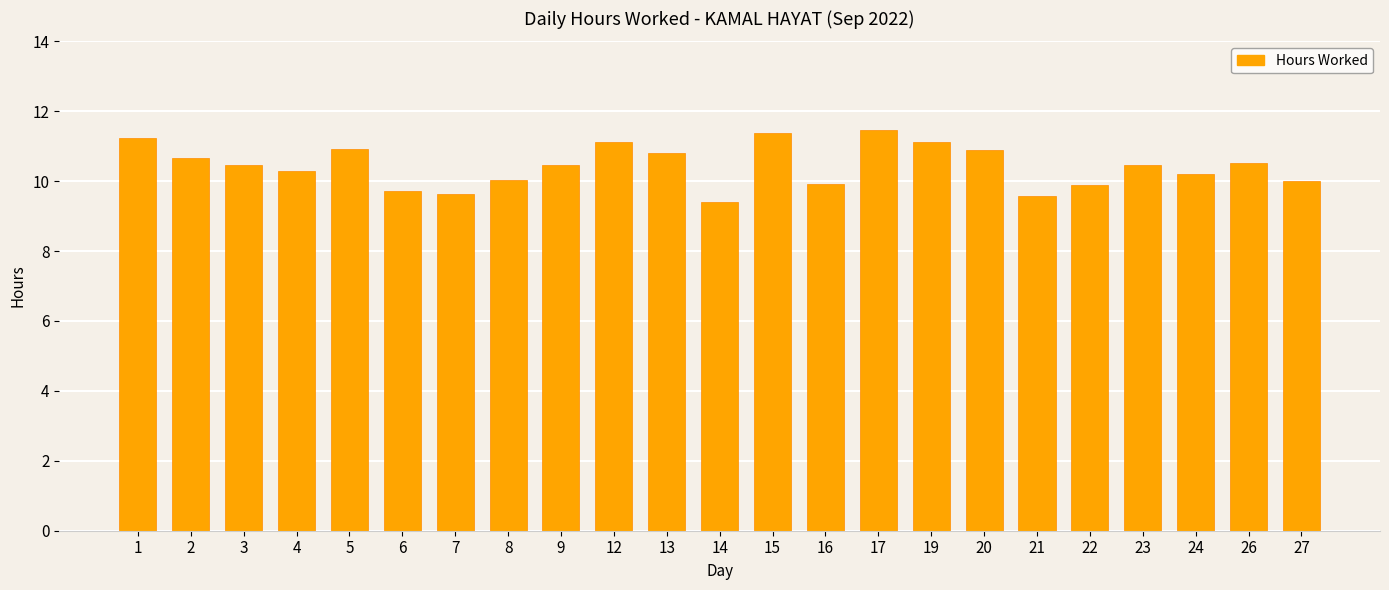

Approximately how many times larger is the value at 26 compared to 16?

1.1